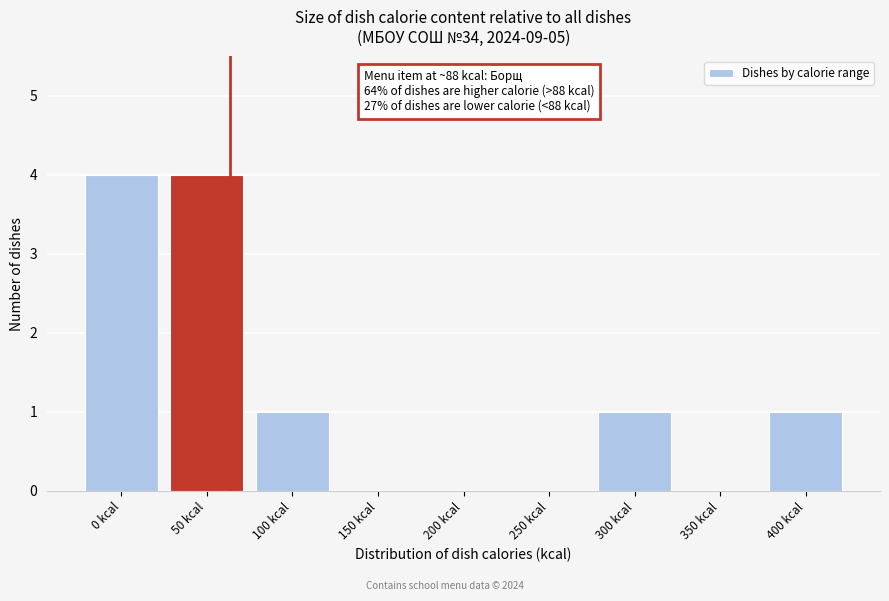

Reading right to left, transcribe all the data shown in this chart.

400 kcal=1	350 kcal=0	300 kcal=1	250 kcal=0	200 kcal=0	150 kcal=0	100 kcal=1	50 kcal=4	0 kcal=4